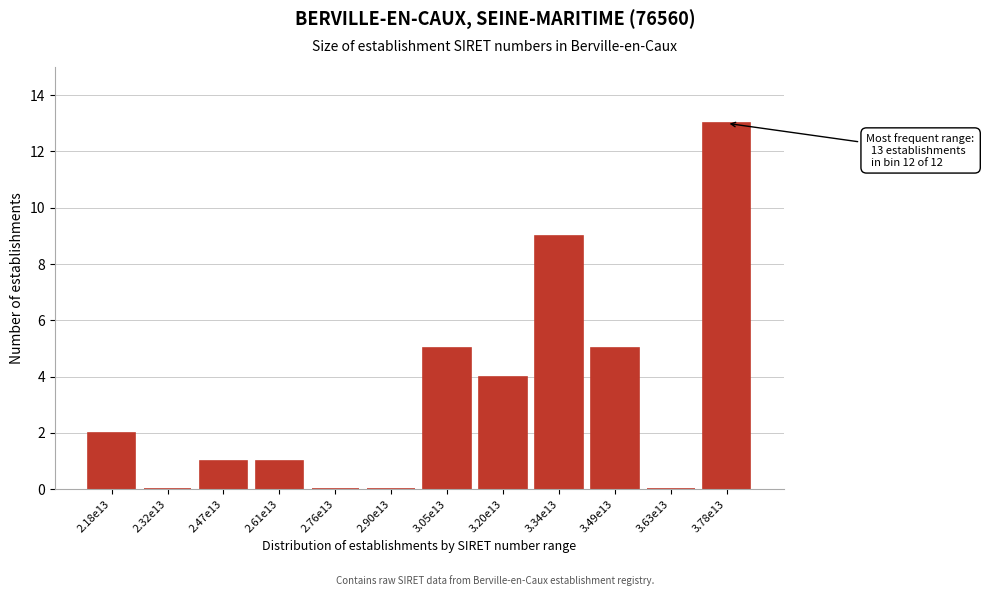

Reading left to right, transcribe all the data shown in this chart.

2.18e13=2	2.32e13=0	2.47e13=1	2.61e13=1	2.76e13=0	2.90e13=0	3.05e13=5	3.20e13=4	3.34e13=9	3.49e13=5	3.63e13=0	3.78e13=13